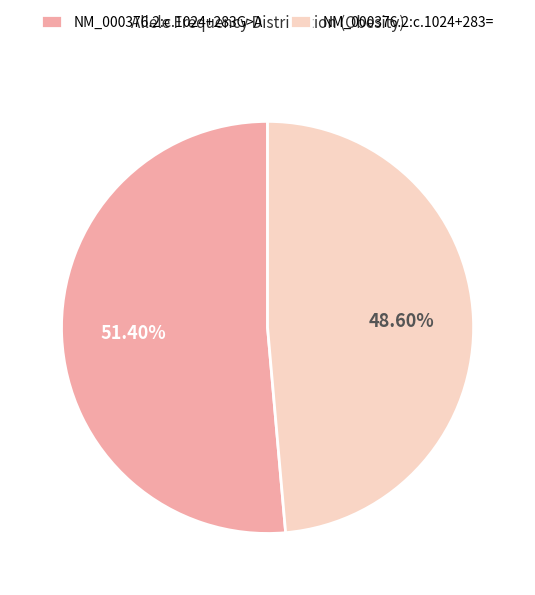

To the nearest percent, what percentage of the pie is NM_000376.2:c.1024+283=?

49%